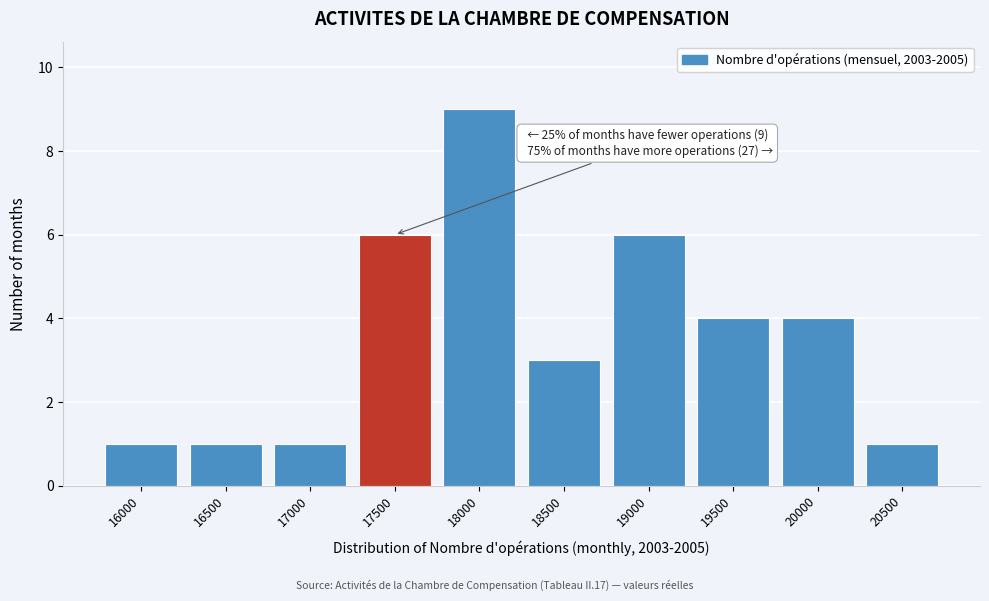

Reading left to right, extract all data points from this chart.

16000=1	16500=1	17000=1	17500=6	18000=9	18500=3	19000=6	19500=4	20000=4	20500=1